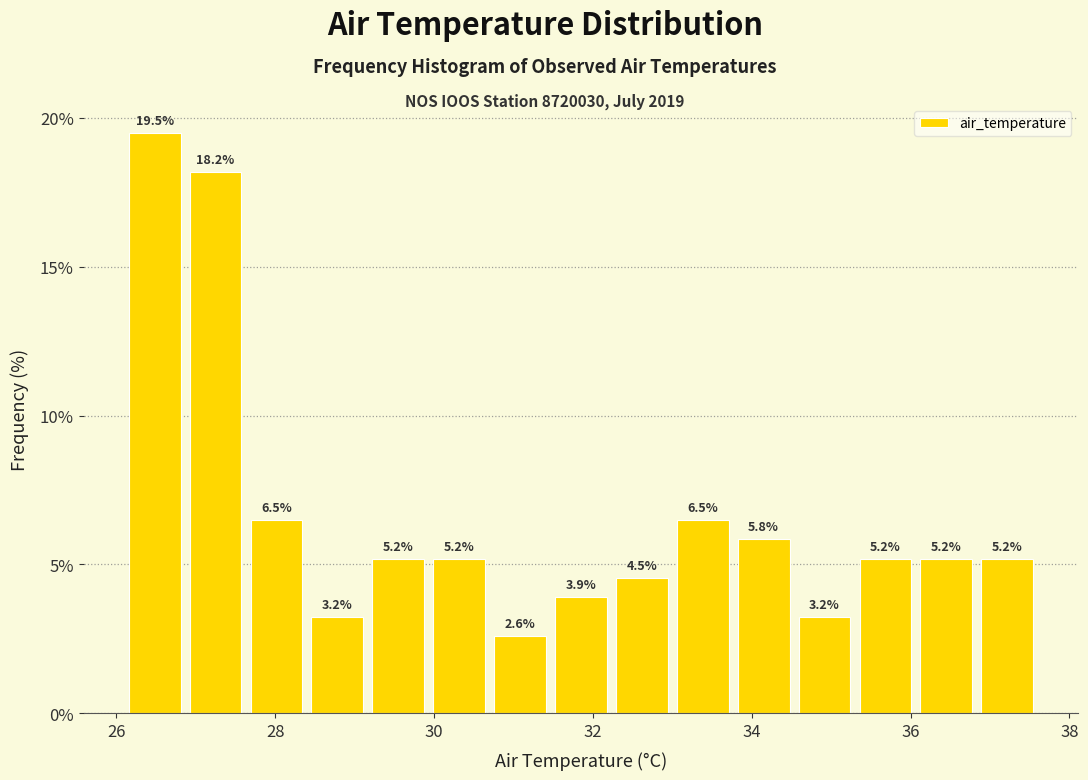

Read against the x-axis, roughly where is the centre of the tallest bar?

26.4